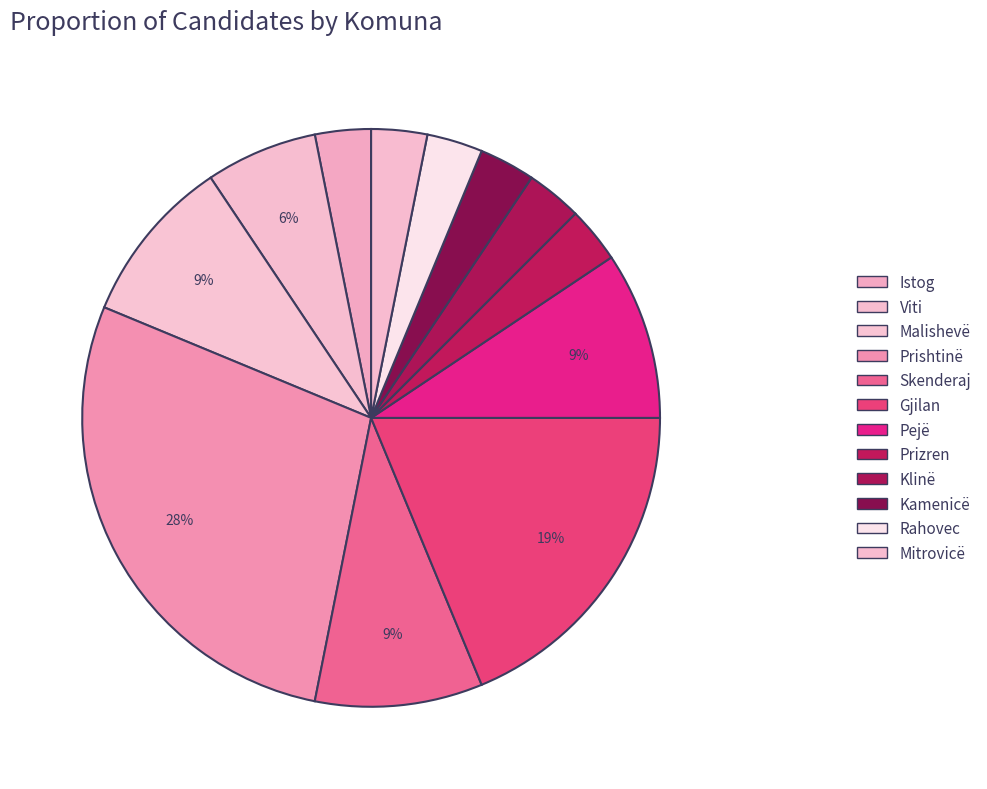

Does Mitrovicë account for over 50% of the chart?

No